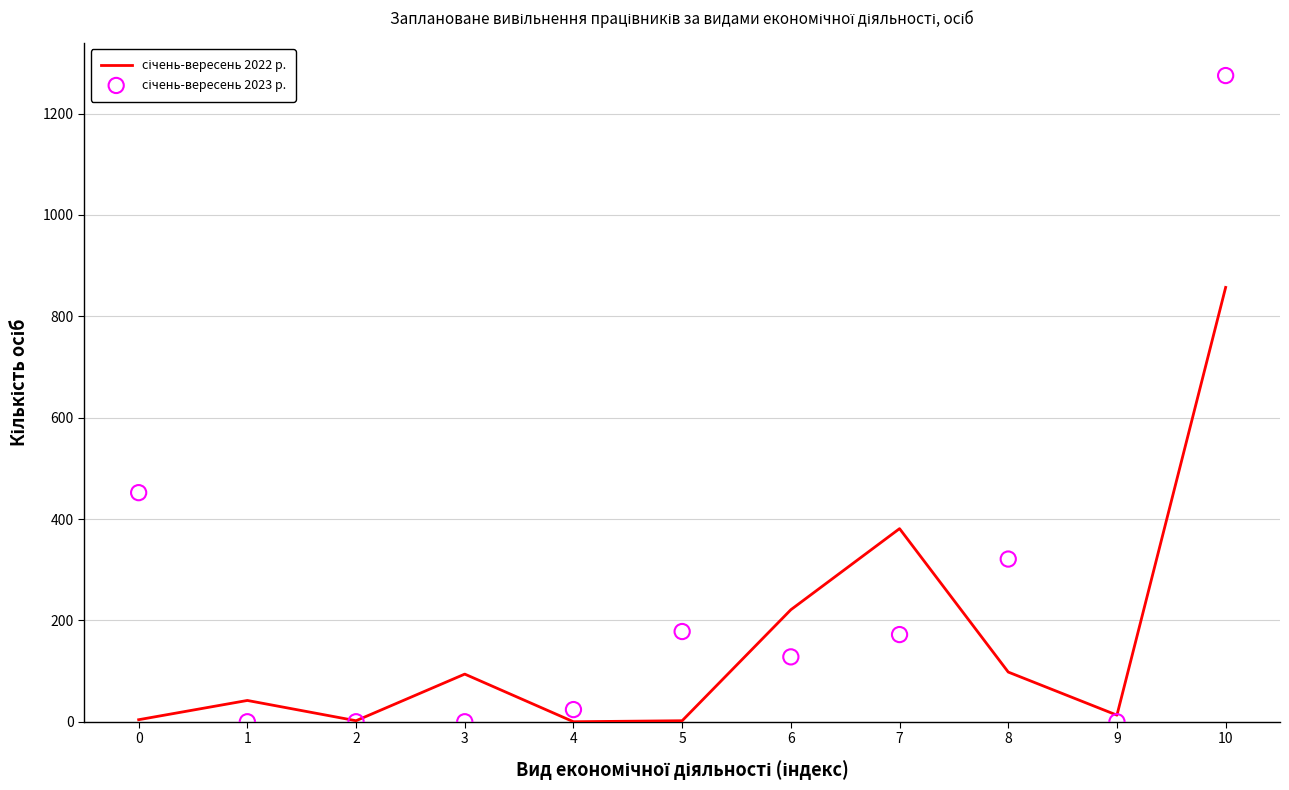

What are all the series names shown in the legend?

січень-вересень 2022 р., січень-вересень 2023 р.